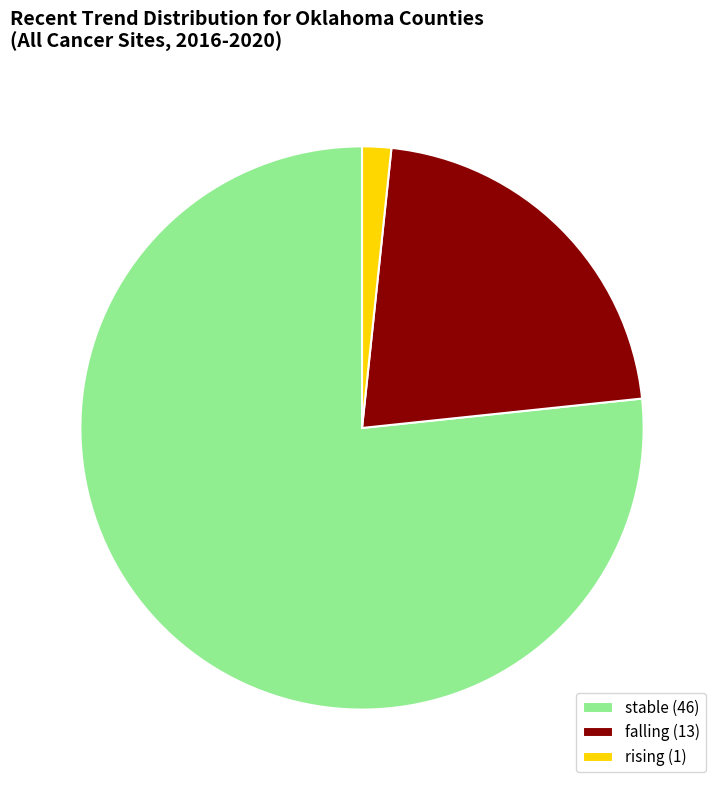

Which slice is the largest?

stable